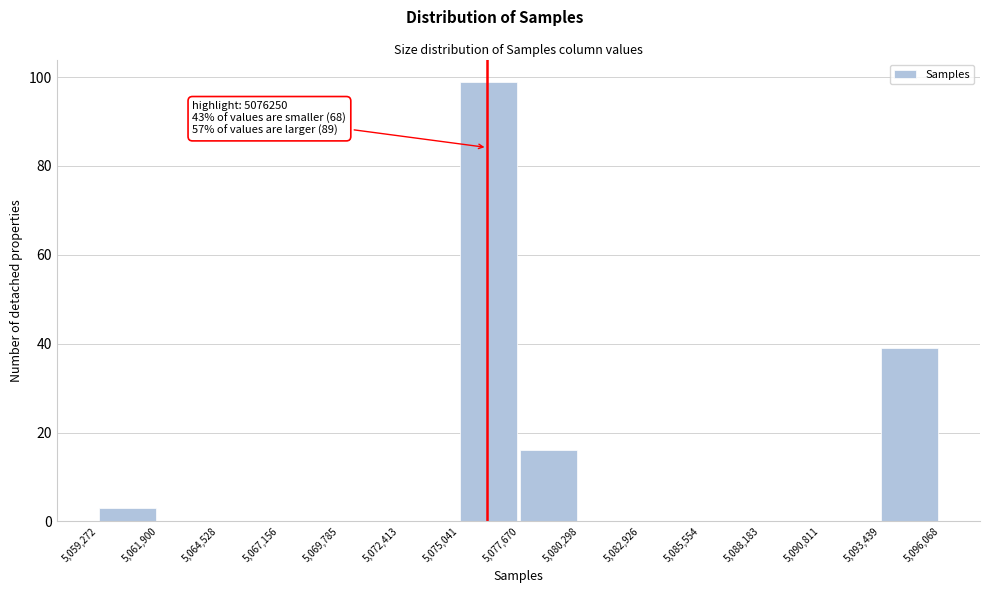

Over which range of the x-axis is the bar tallest?

5,075,041 to 5,077,670